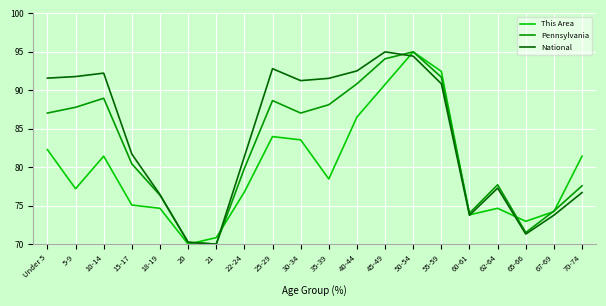

True or false: National has a value of 71.3 at 65-66.

True